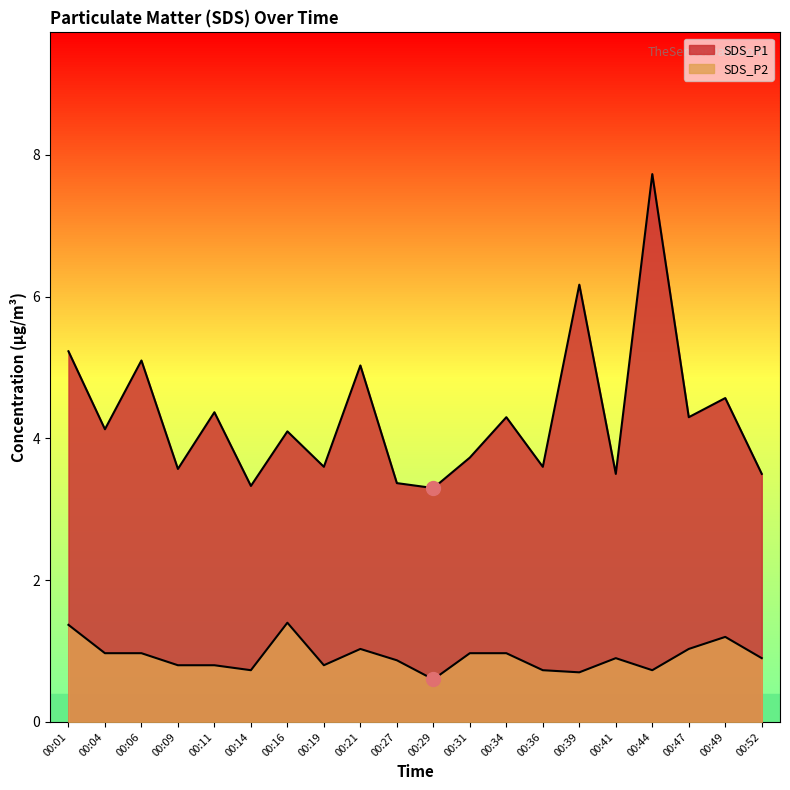

How many lines are shown in the chart?

2